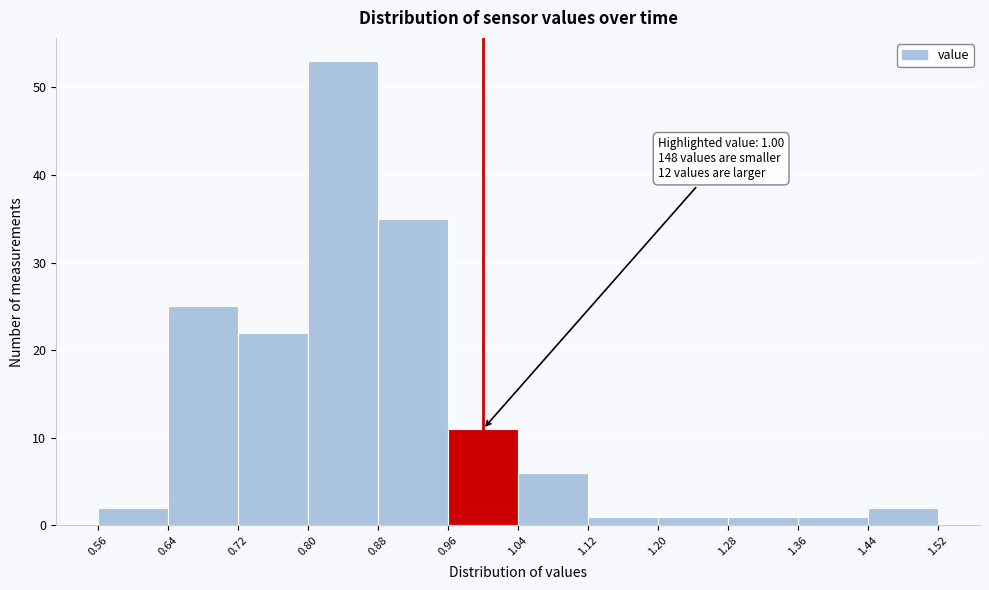

Which range on the x-axis has the tallest bar?

0.80 to 0.88